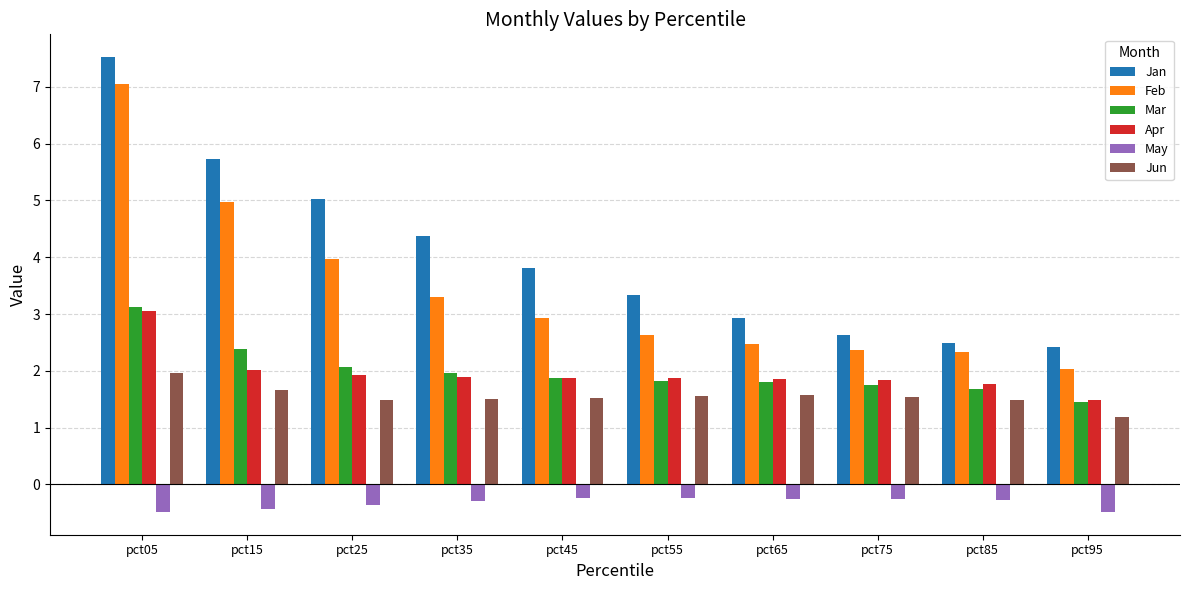

Is the value of Jan at pct75 greater than the value of May at pct65?

Yes